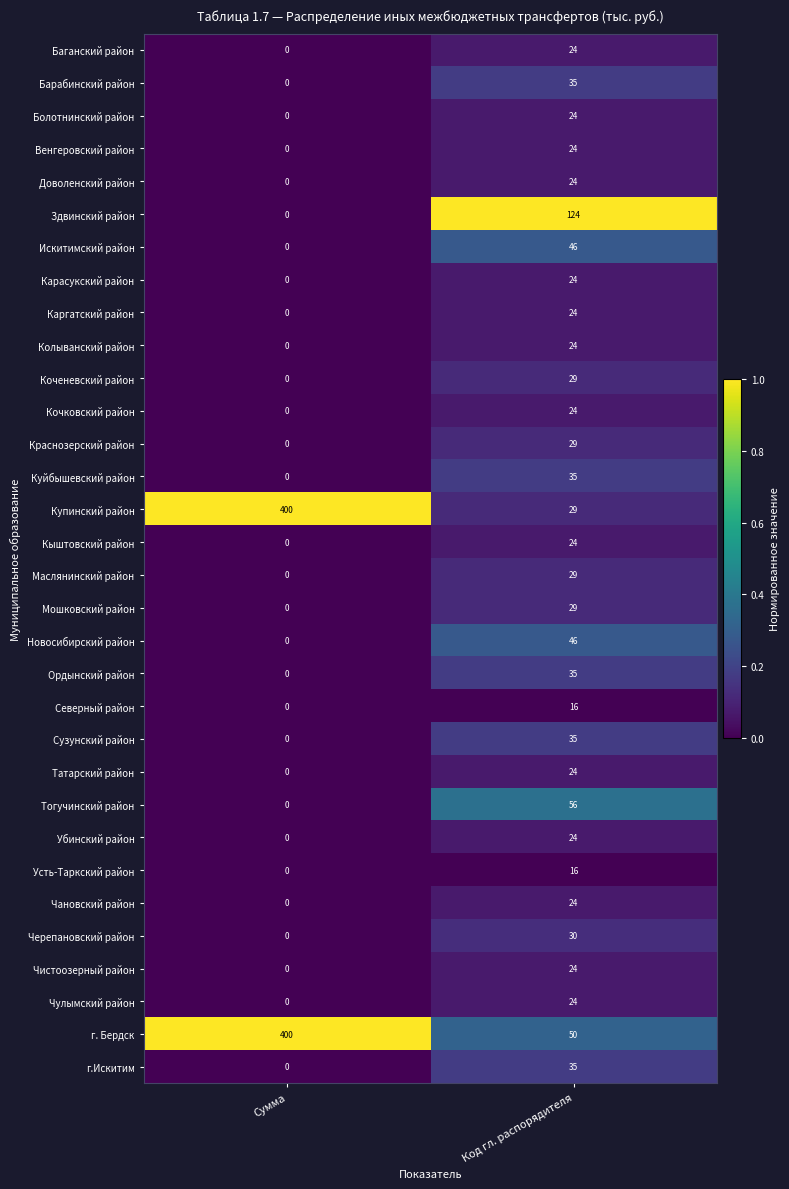

List the labels in order of Северный район value, smallest first.

Сумма, Код гл. распорядителя